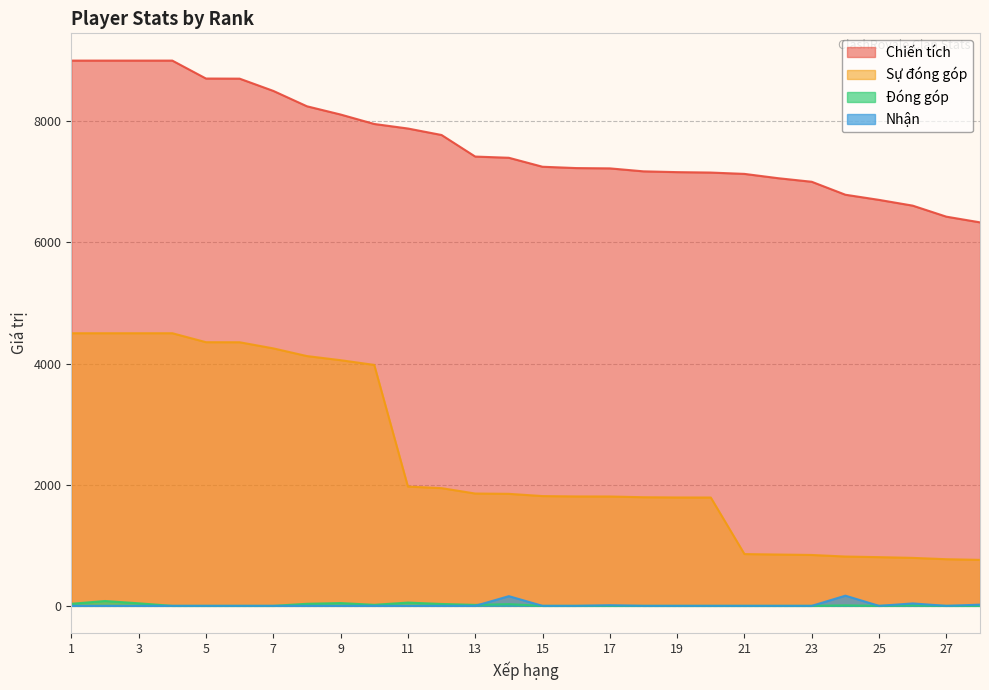

How many values in the Nhận series exceed 0?

5